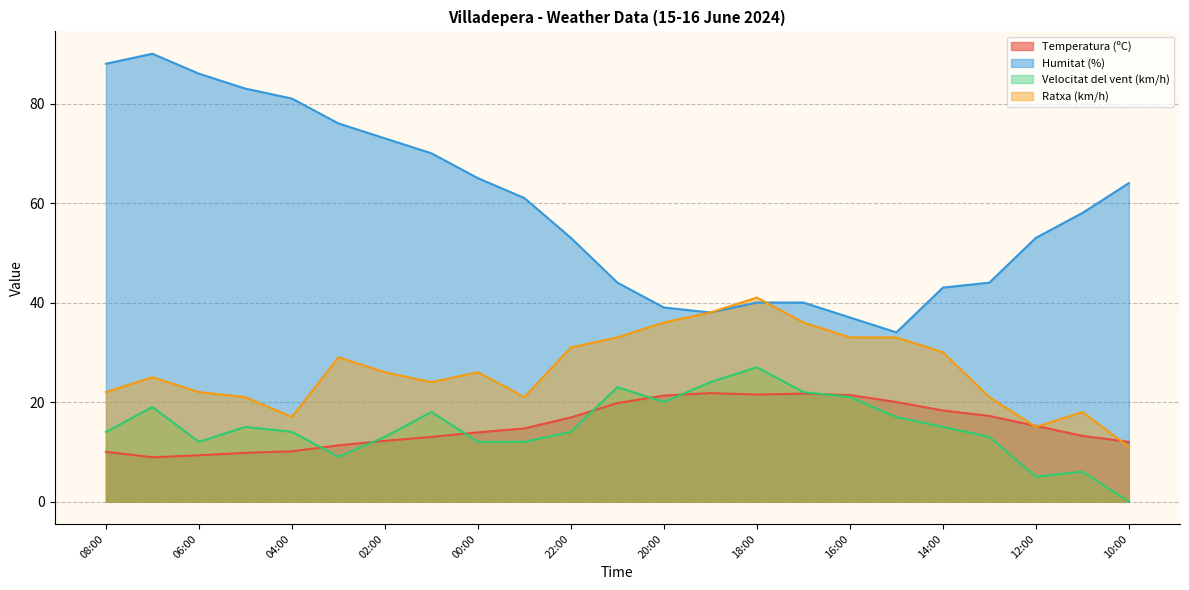

What is the sum of the Ratxa (km/h) values at 02:00 and 06:00?

48.0